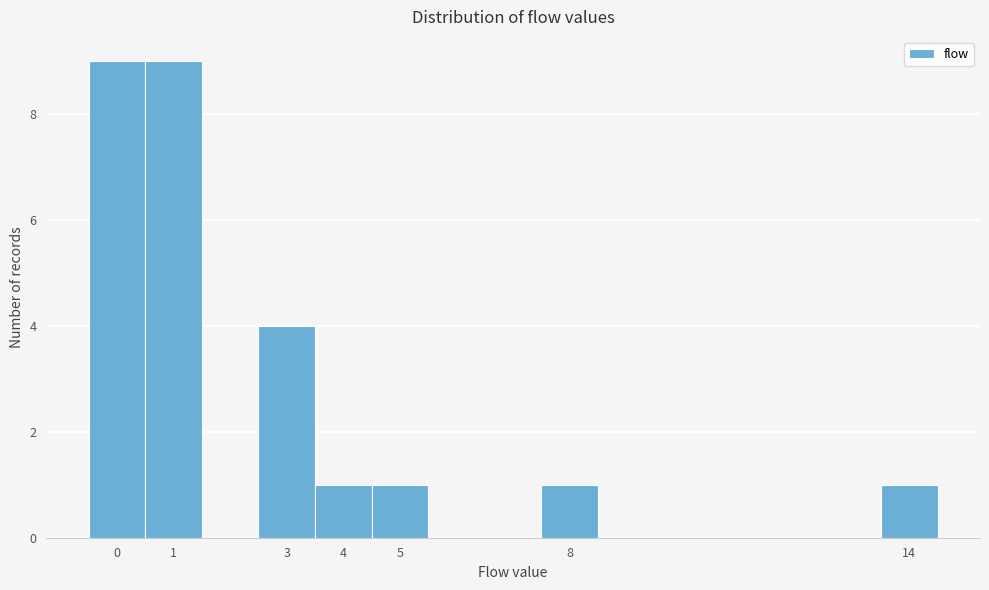

Reading left to right, transcribe this chart: for each bar, give the range it covers on the x-axis and its height. The values are not printed on the chart, so give them approximately, as read against the axis.

-0.5 to 0.5: 9
0.5 to 1.5: 9
1.5 to 2.5: 0
2.5 to 3.5: 4
3.5 to 4.5: 1
4.5 to 5.5: 1
5.5 to 6.5: 0
6.5 to 7.5: 0
7.5 to 8.5: 1
8.5 to 9.5: 0
9.5 to 10.5: 0
10.5 to 11.5: 0
11.5 to 12.5: 0
12.5 to 13.5: 0
13.5 to 14.5: 1